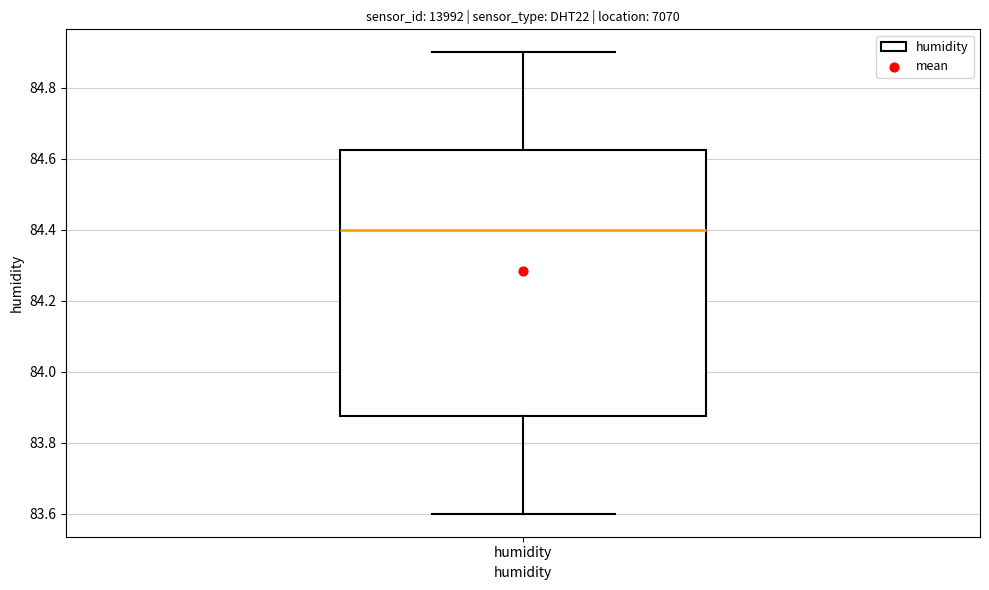

Where is the lower edge of the box for humidity on the y-axis? The values are not printed on the chart, so give them approximately, as read against the axis.

83.88